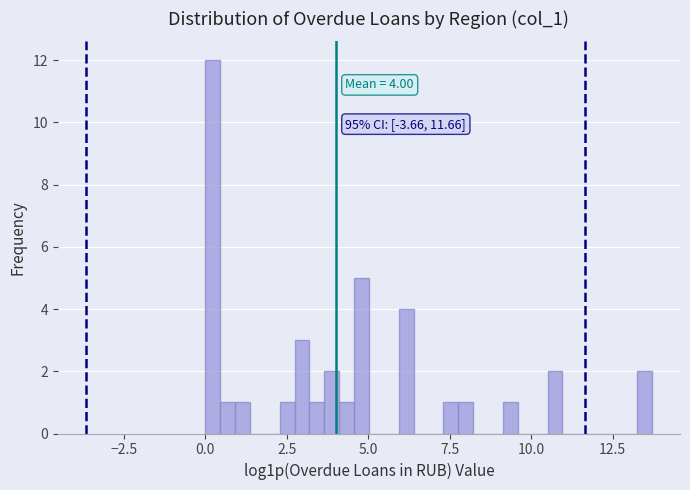

Around what value on the x-axis is the tallest bar? Give the approximate position of its centre, as read against the axis.

0.0